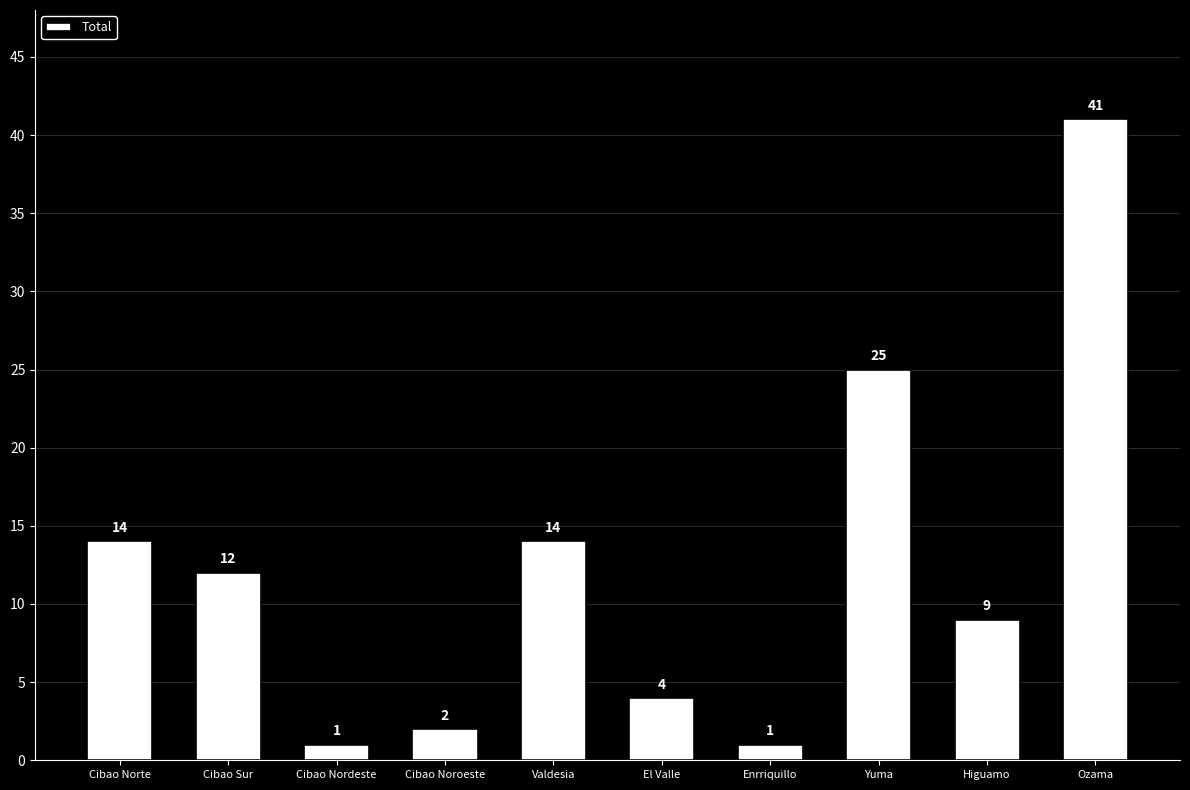

What is the value of the 5th bar from the left?

14